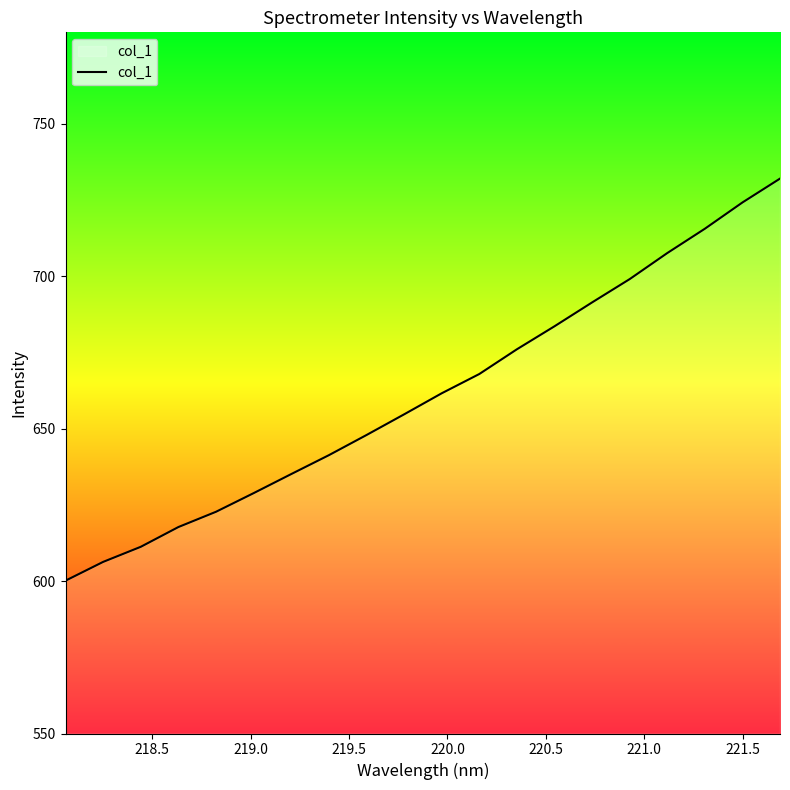

What is the minimum value shown in the chart?

600.1